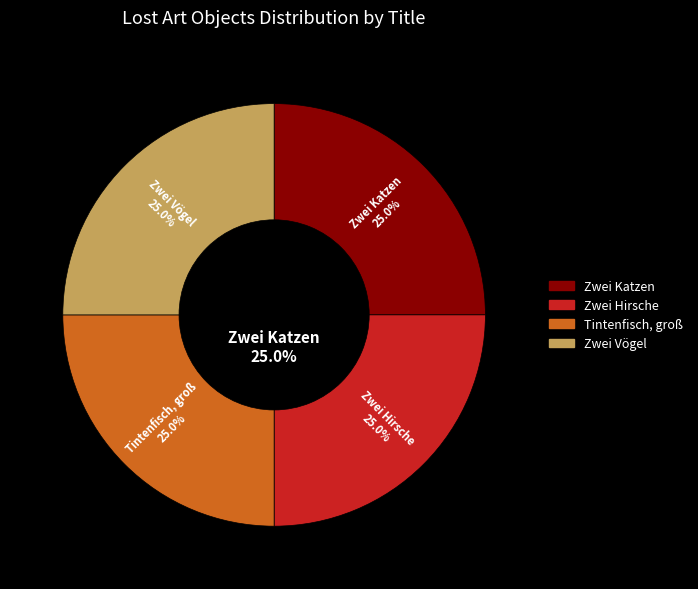

The Zwei Hirsche slice represents 16% of the pie. True or false?

False